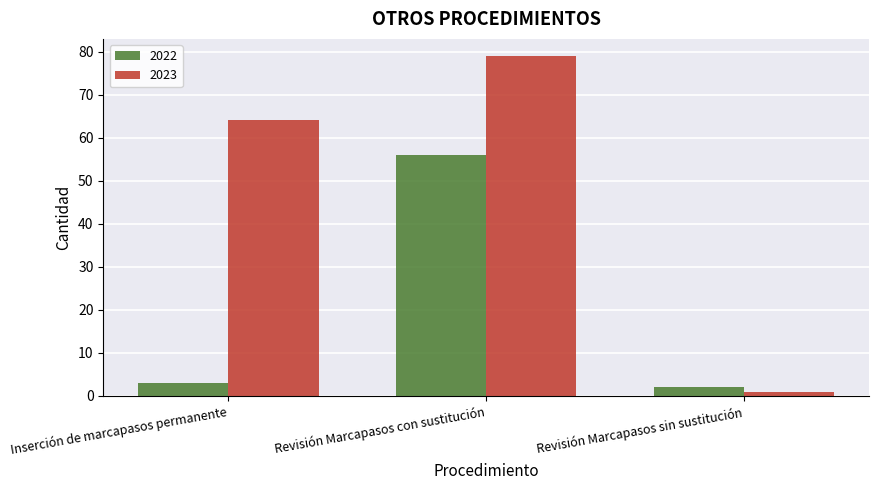

What are all the series names shown in the legend?

2022, 2023